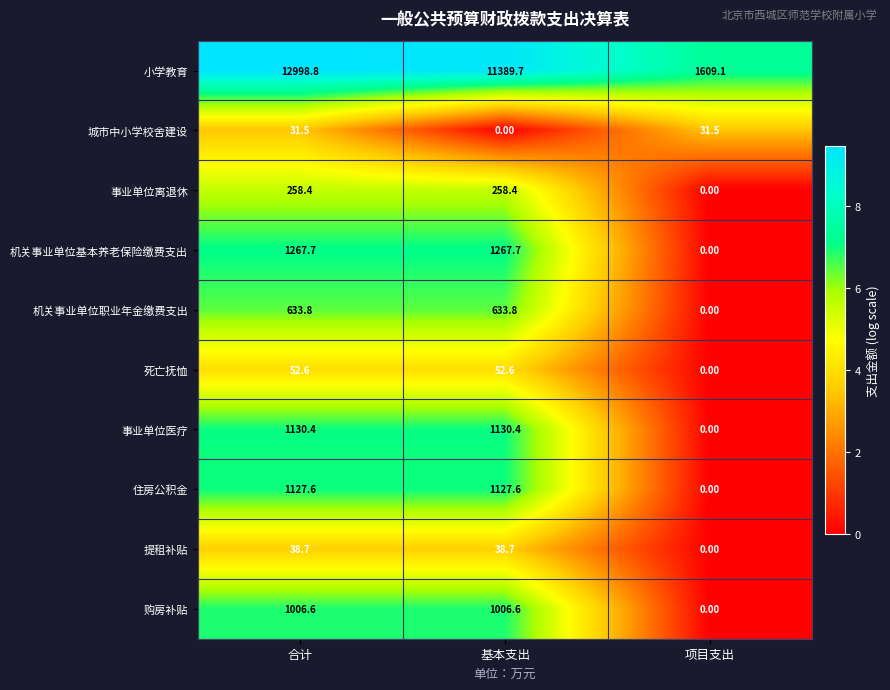

At which category is the sum across all series the highest?

合计